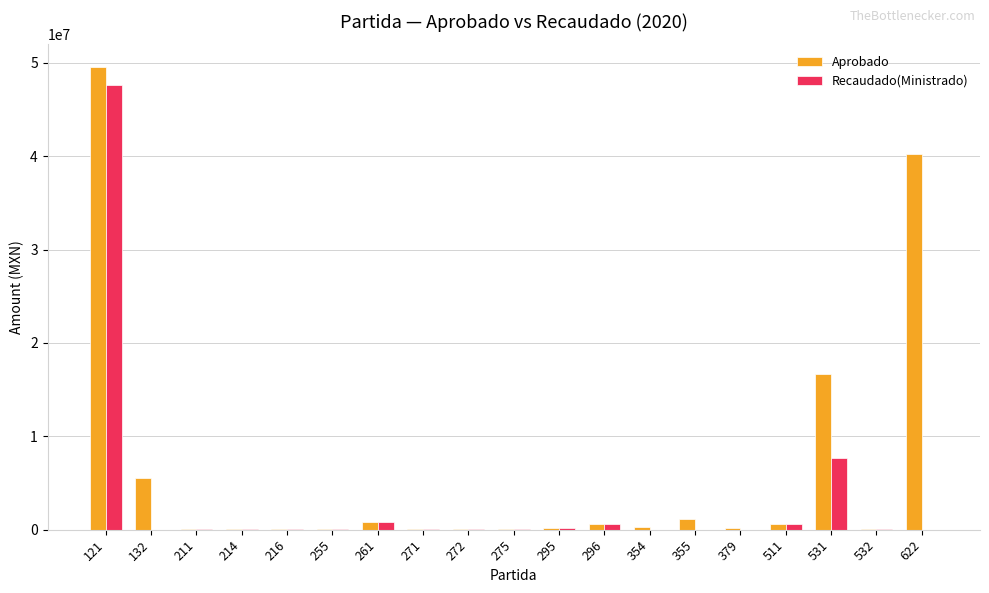

At which category is the sum across all series the highest?

121